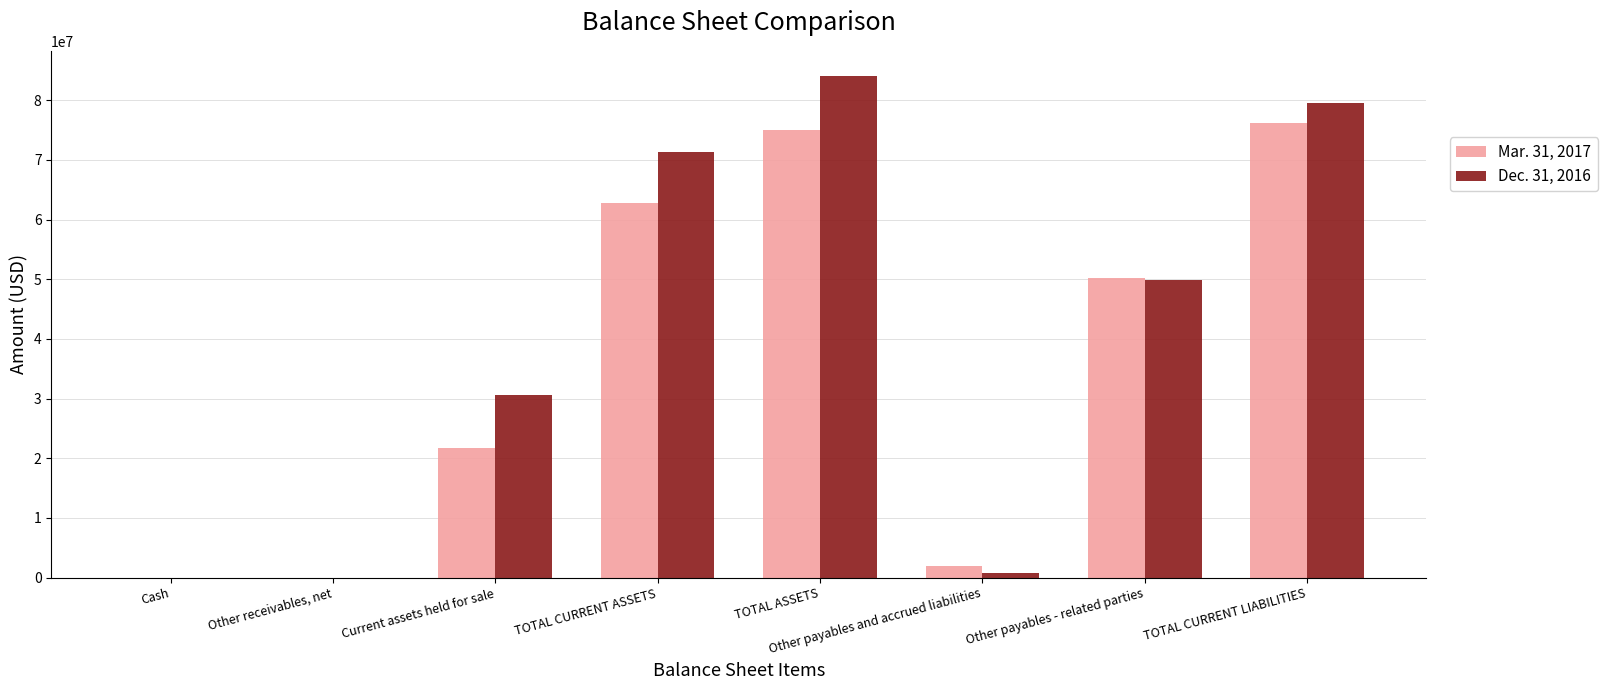

Which series changed the most between TOTAL CURRENT ASSETS and TOTAL CURRENT LIABILITIES?

Mar. 31, 2017